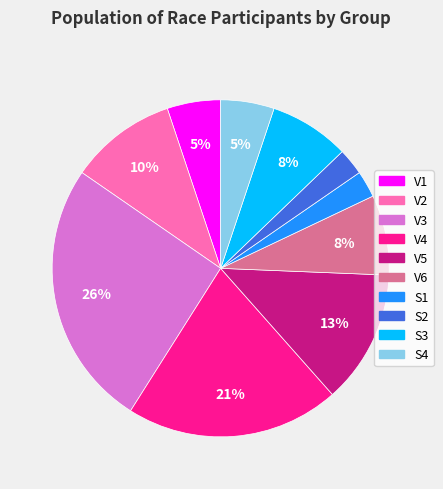

Does V2 represent more than half of the total?

No